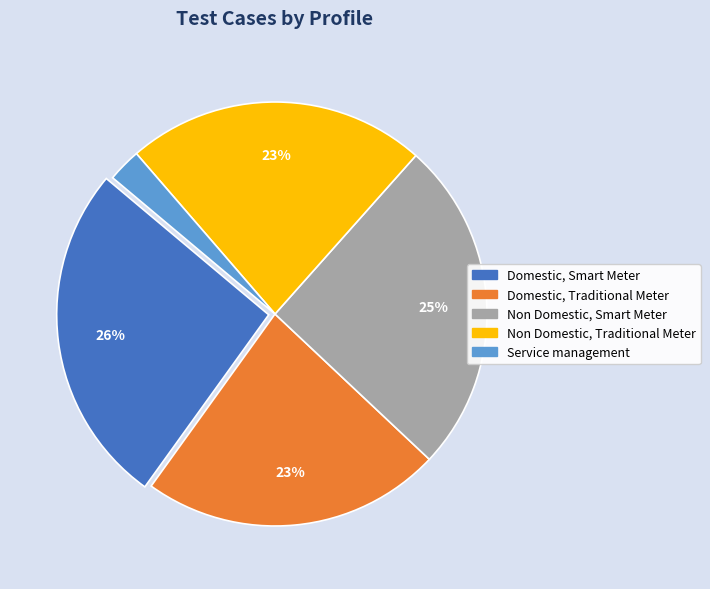

To the nearest percent, what portion does Service management represent?

3%